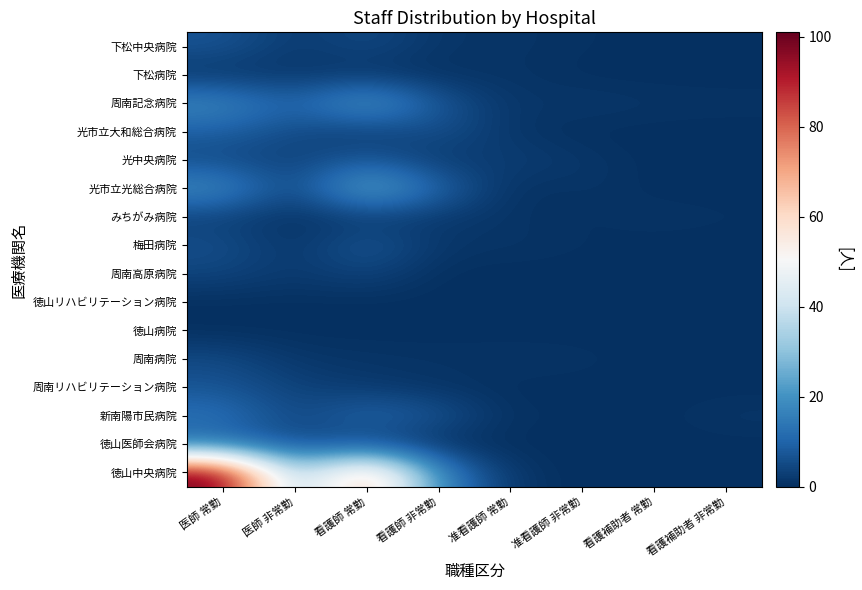

How many series are shown in this chart?

16